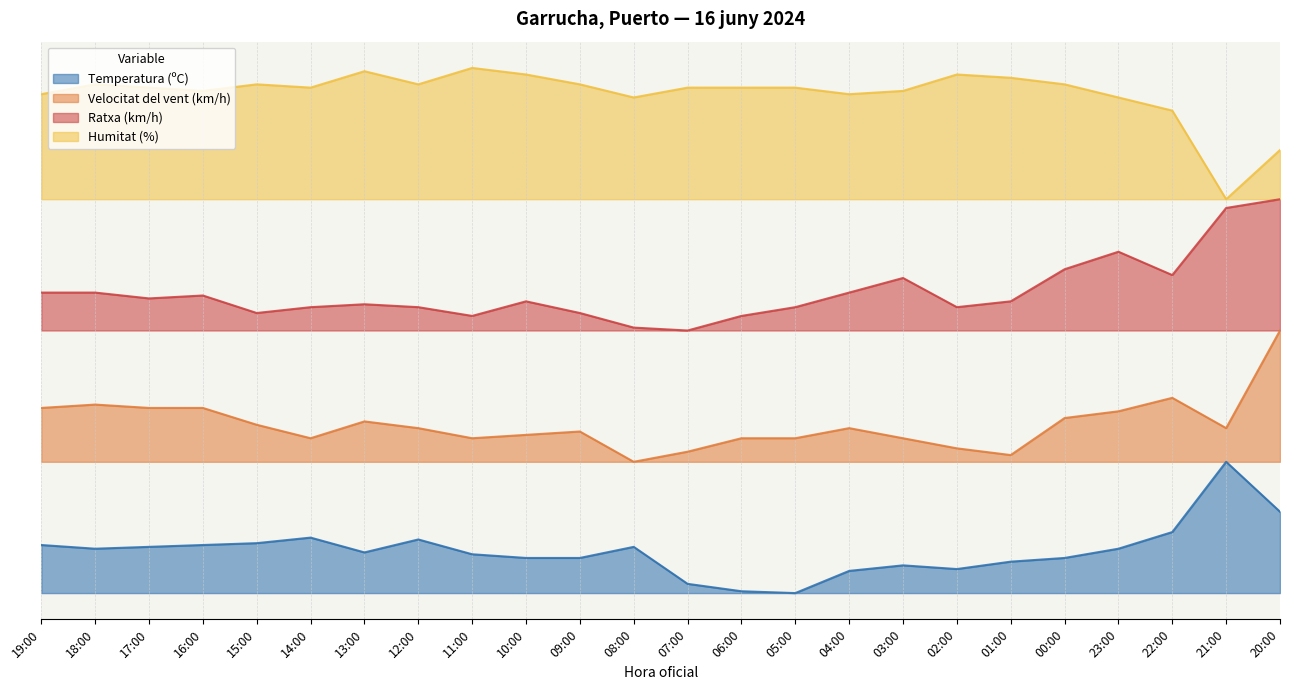

What position from the left is 00:00?

20